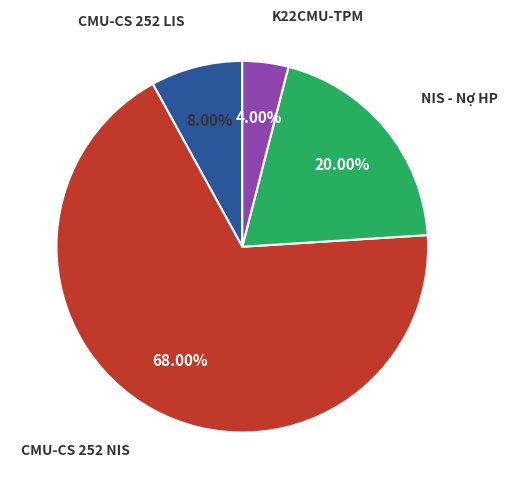

Combined, do CMU-CS 252 LIS and K22CMU-TPM account for over 50%?

No